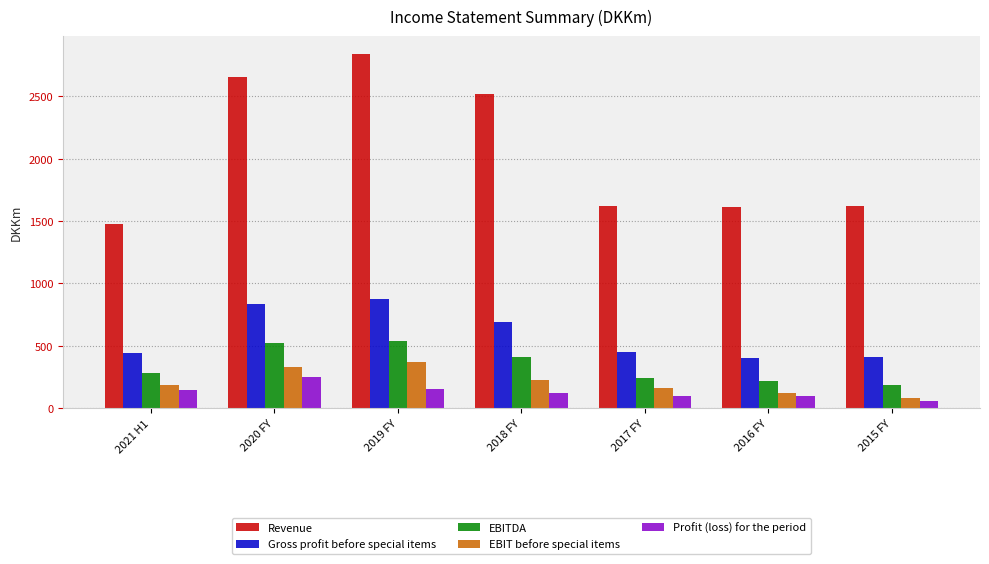

At which category does the chart reach its peak across all series?

2019 FY